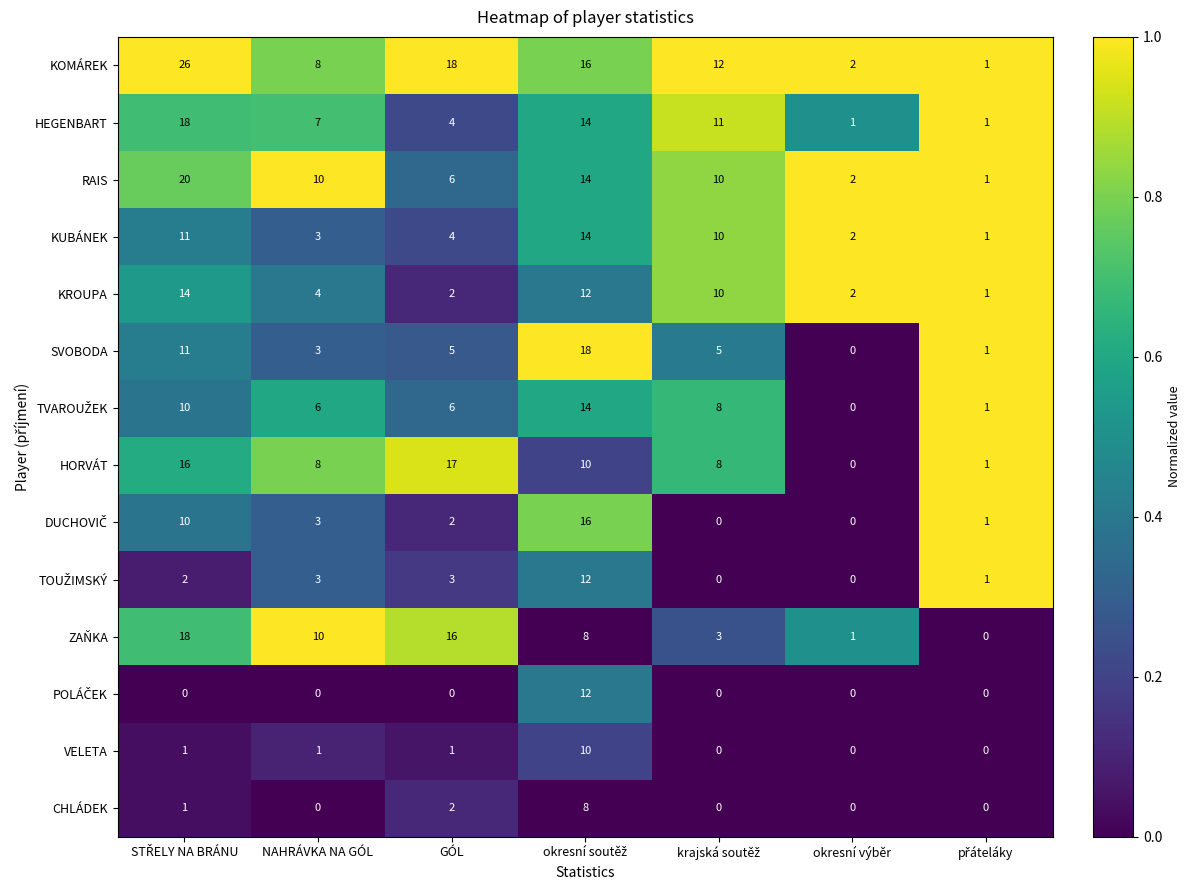

Which series has the largest range (max minus min)?

KOMÁREK